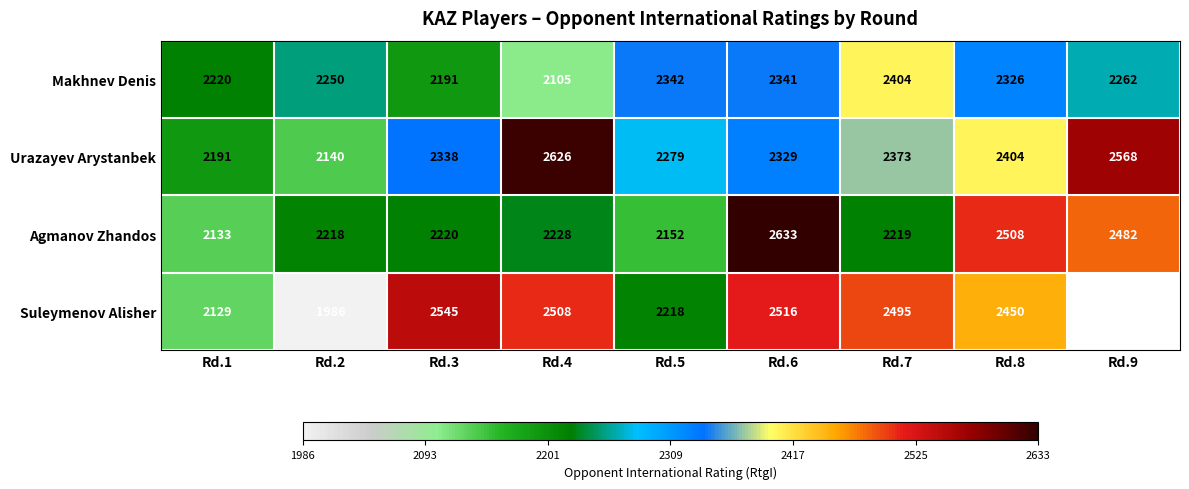

Is the value of Makhnev Denis at Rd.3 greater than the value of Suleymenov Alisher at Rd.8?

No